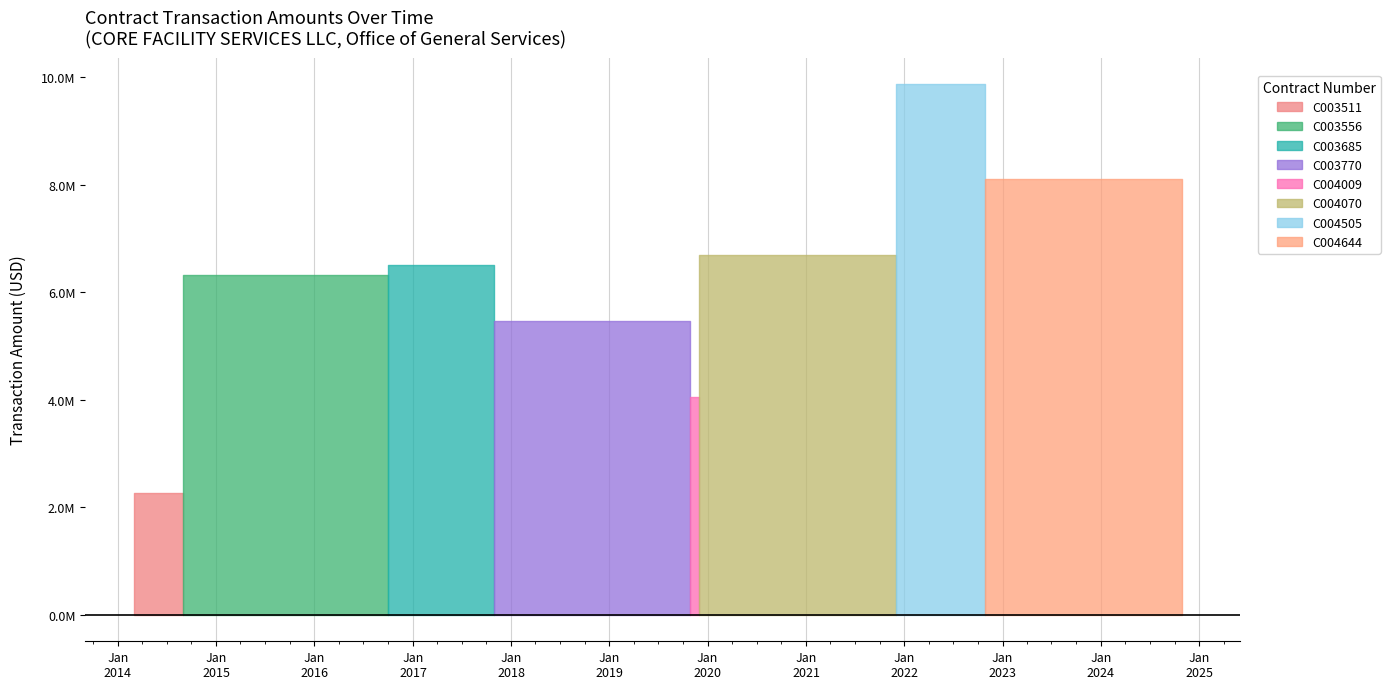

What is the difference between the highest and lowest values at C003770?

5462587.2